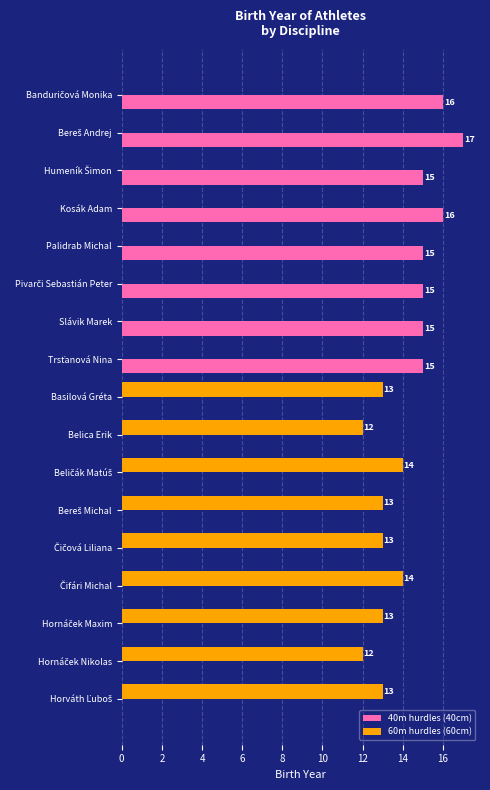

Which series has the largest total across all categories?

40m hurdles (40cm)